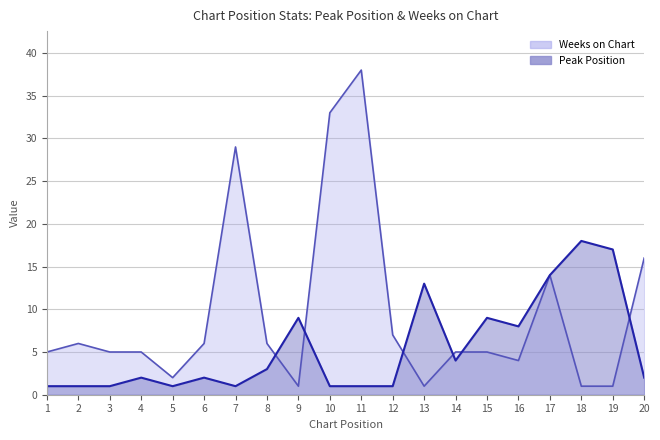

The Weeks on Chart series shows 25 at 20. True or false?

False